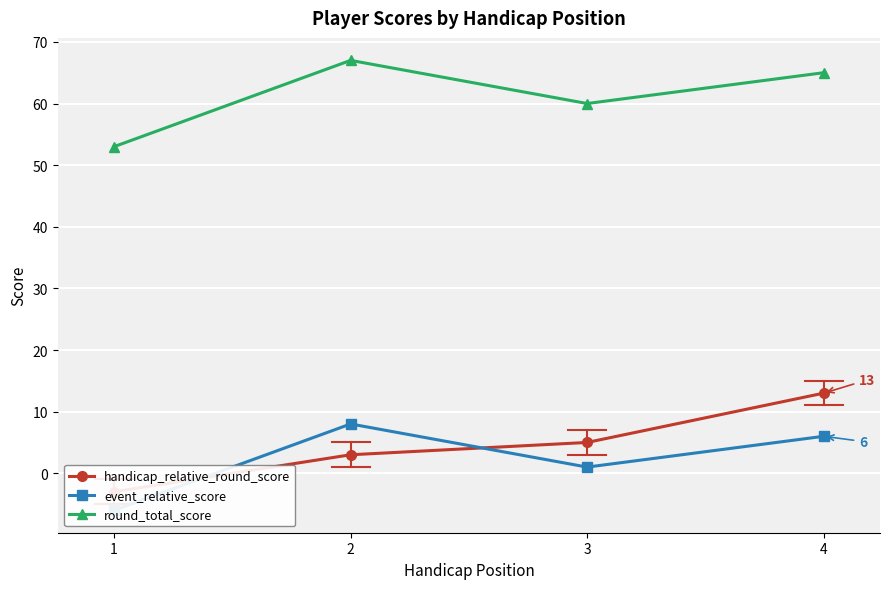

Where is the first local minimum for round_total_score?

3